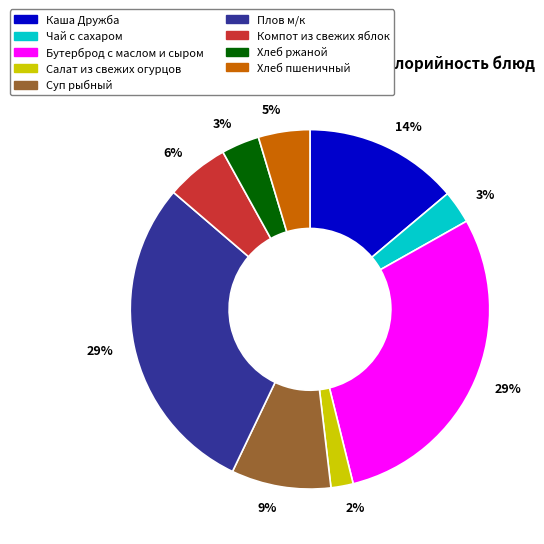

The Чай с сахаром slice represents 15% of the pie. True or false?

False